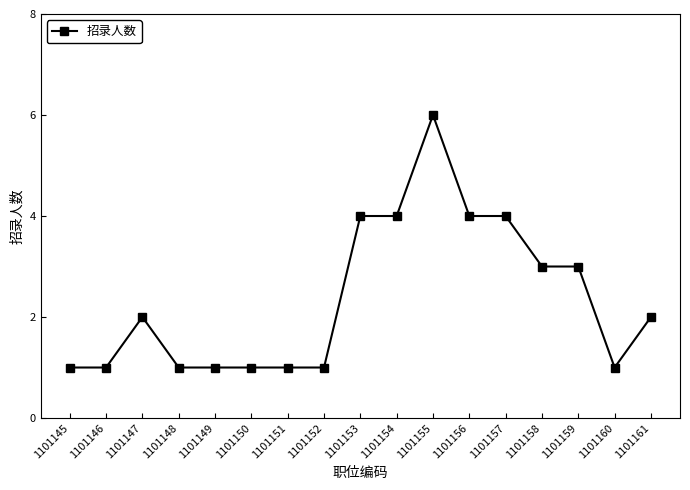

Where is the first local maximum?

1101147